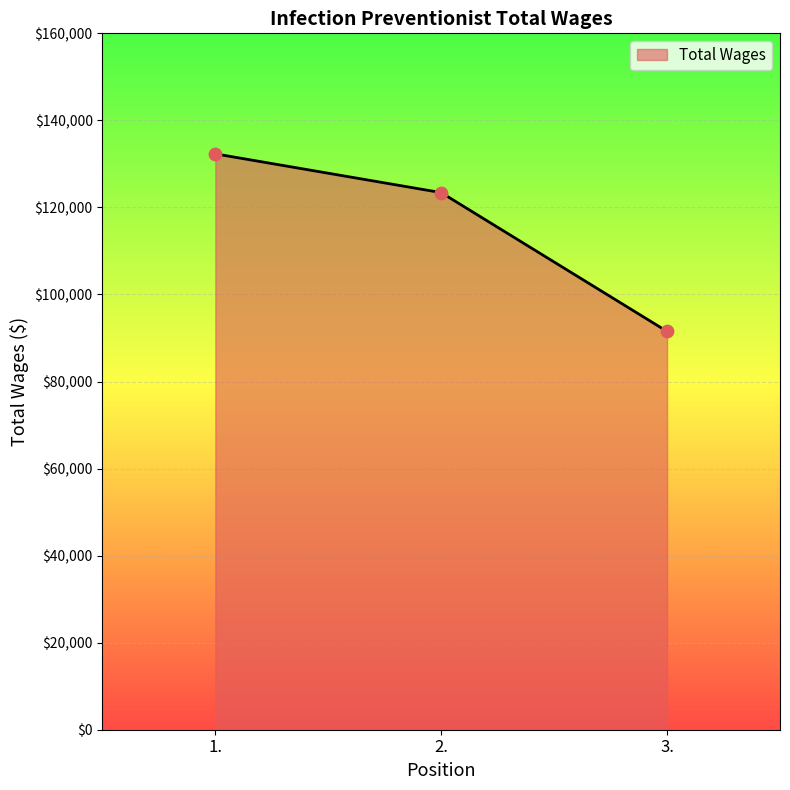

What is the change in value from 2. to 3.?

-31892